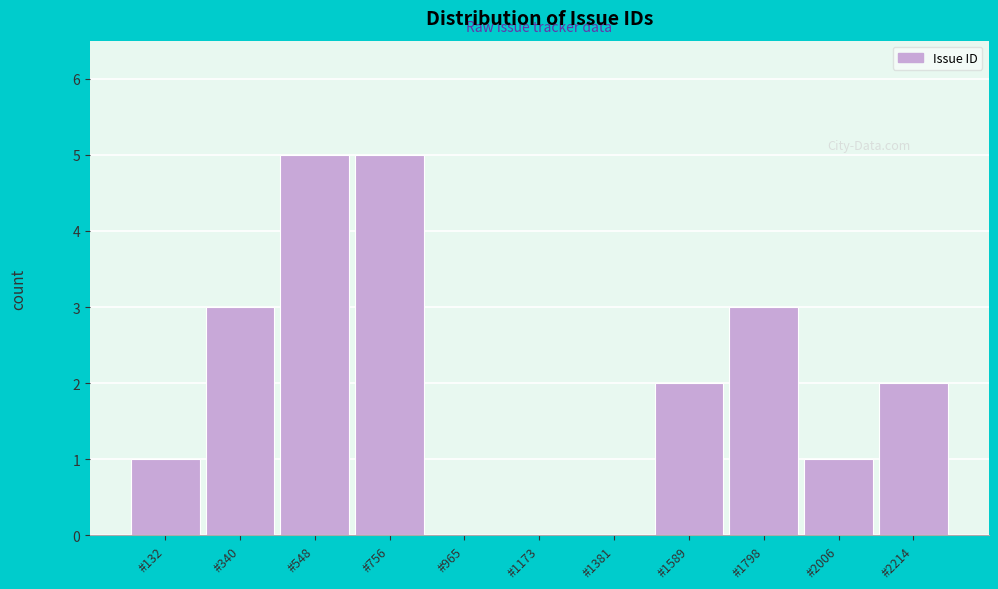

Reading right to left, extract all data points from this chart.

#2214=2	#2006=1	#1798=3	#1589=2	#1381=0	#1173=0	#965=0	#756=5	#548=5	#340=3	#132=1